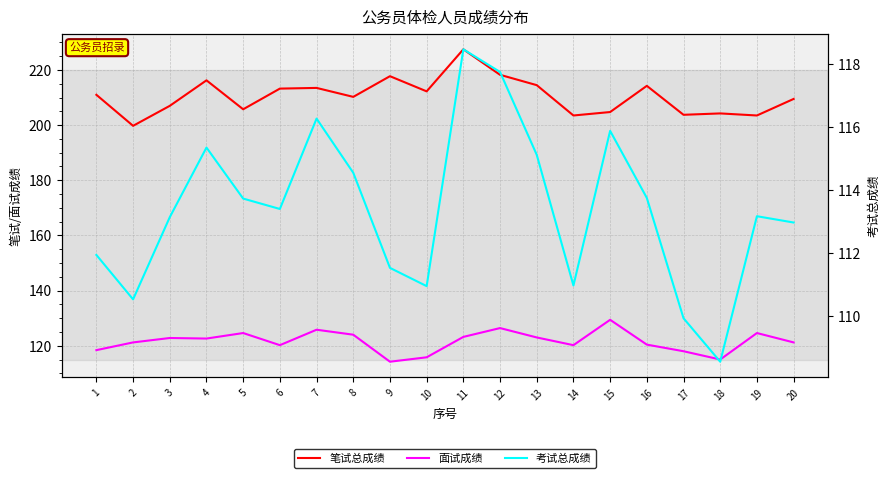

Count the number of categories in the chart.

20